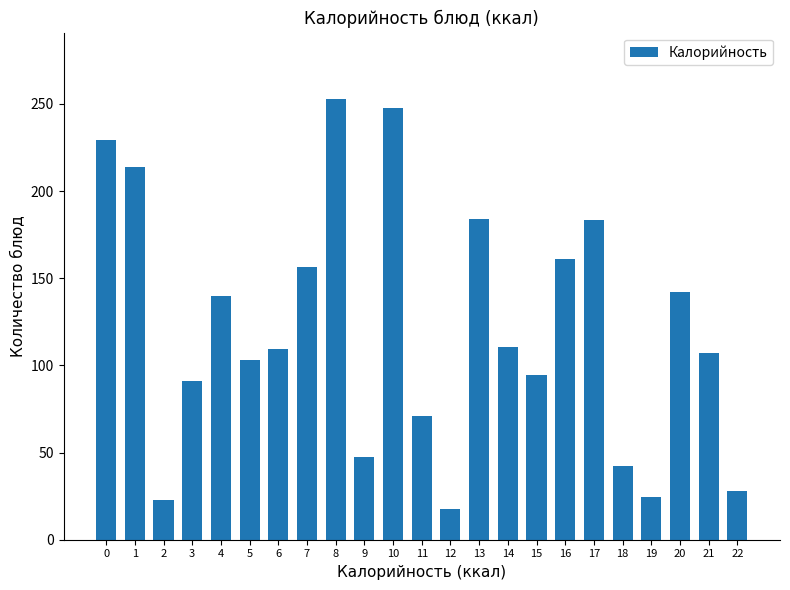

What is the value of the 13th bar from the left?

17.9